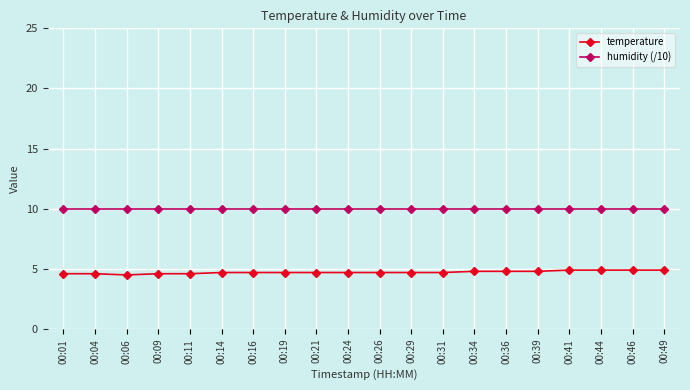

At how many categories does at least one series exceed 6?

20